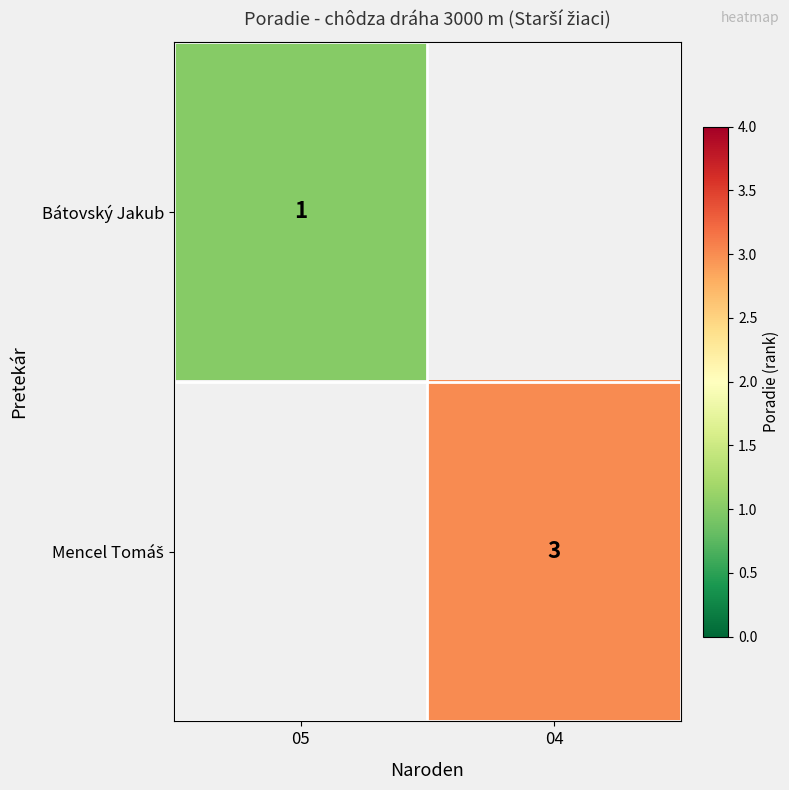

Is it true that Bátovský Jakub equals 1 at 05?

True